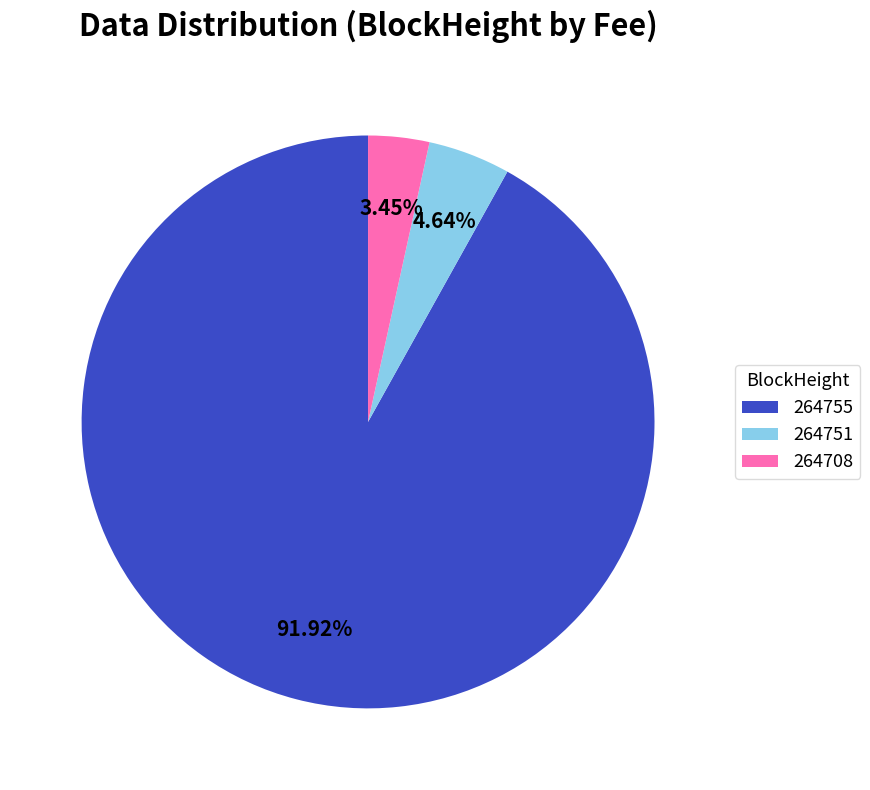

Combined, do 264708 and 264755 account for over 50%?

Yes